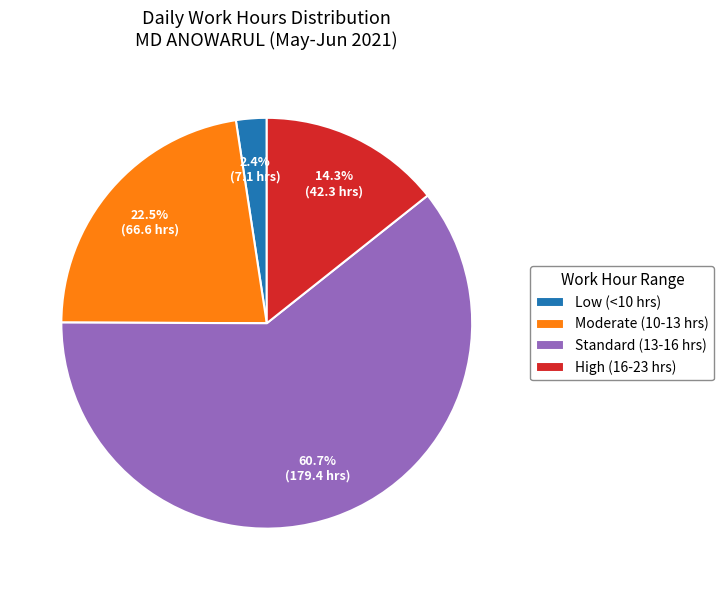

Which category has the biggest portion of the pie?

Standard (13-16 hrs)